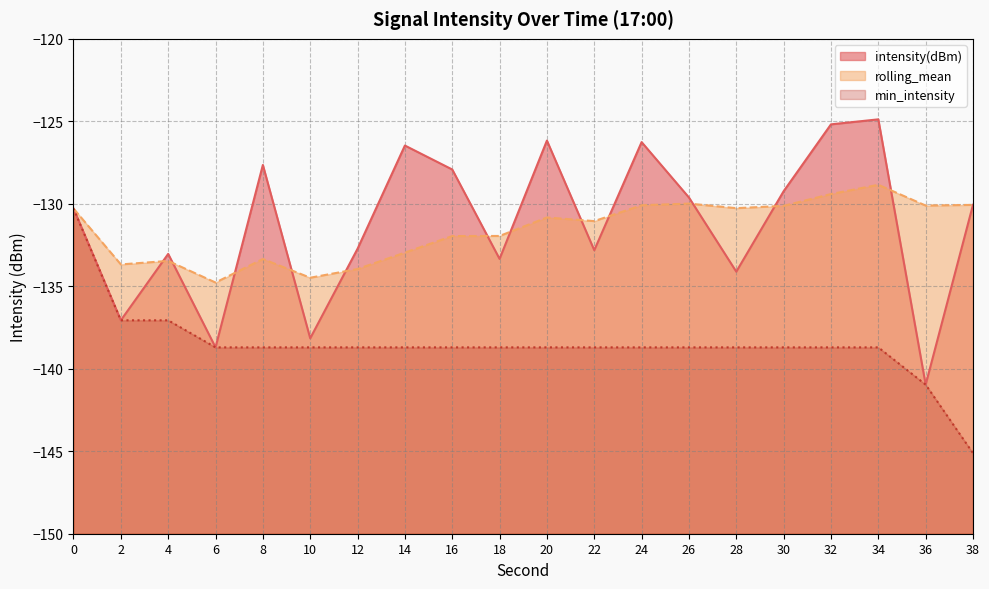

What is the difference between the rolling_mean values at 14 and 0?

2.7